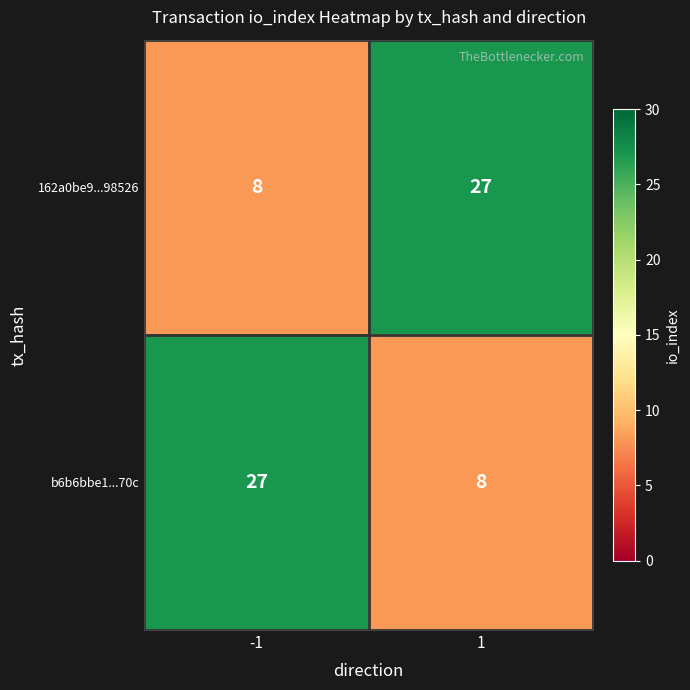

What is the sum of all b6b6bbe1...70c values?

35